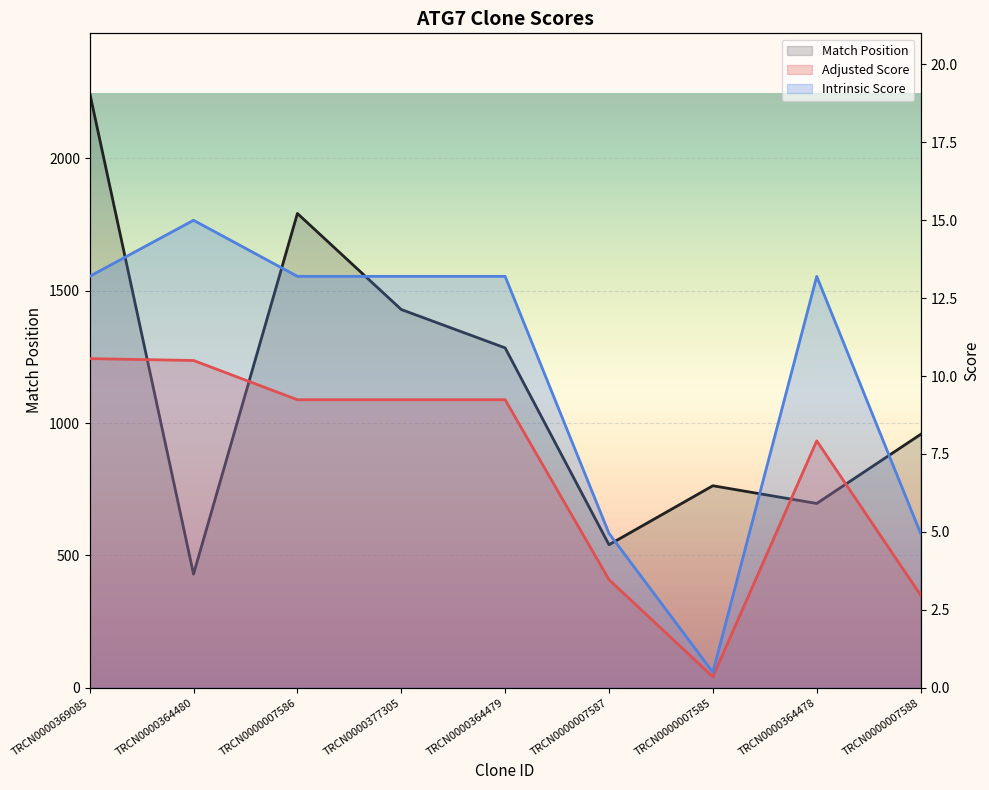

Which category has the lowest value in the Match Position series?

TRCN0000364480